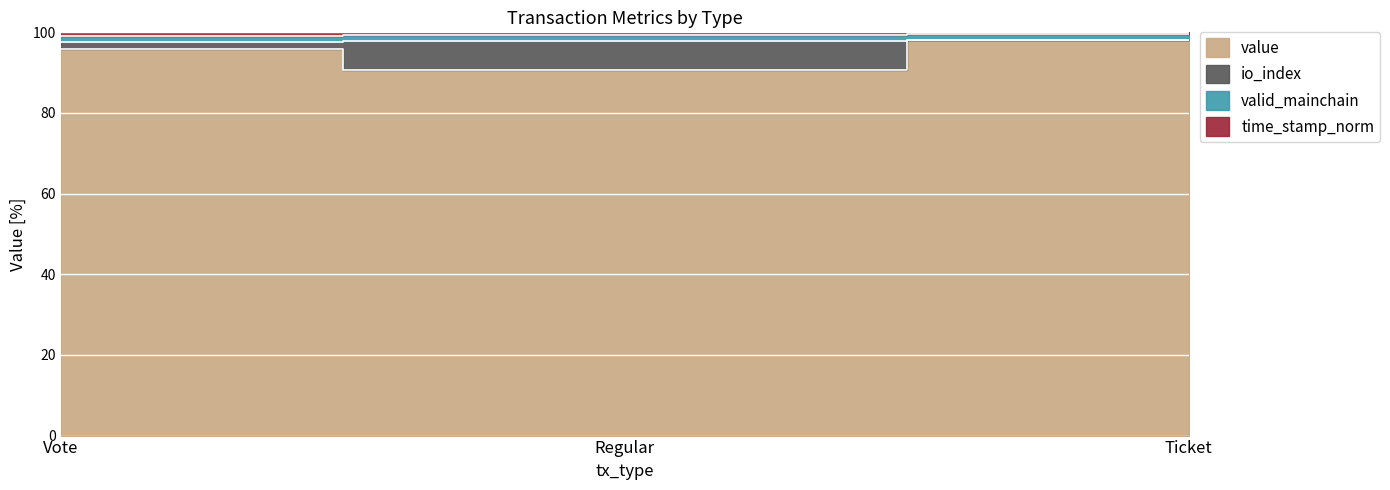

Between Regular and Ticket, which series saw the biggest shift?

io_index